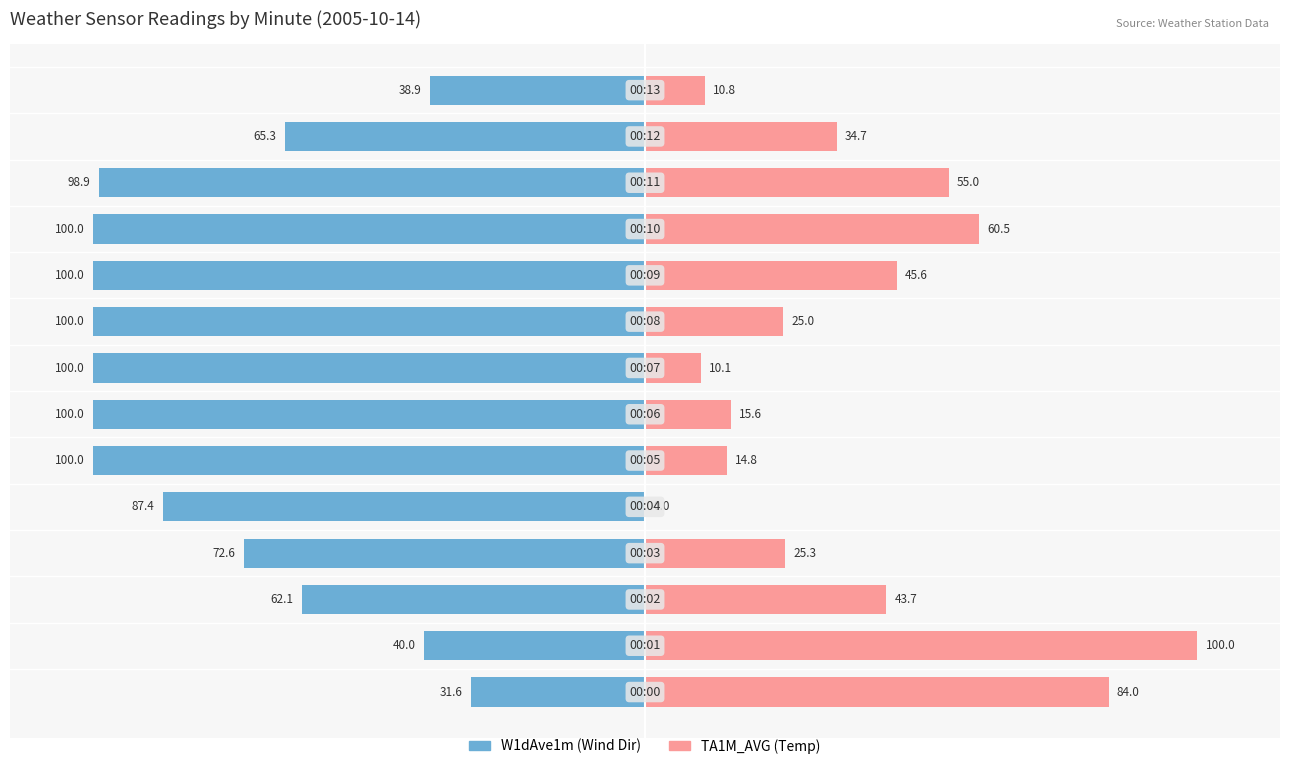

What is the value of the TA1M_AVG bar at the 9th from the left?

25.0